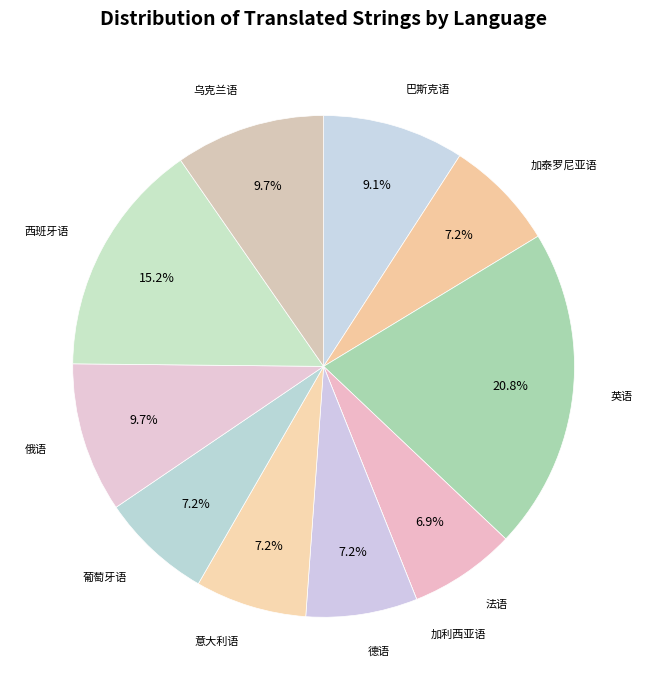

Combined, what portion of the pie is 俄语 and 英语?

30.4%